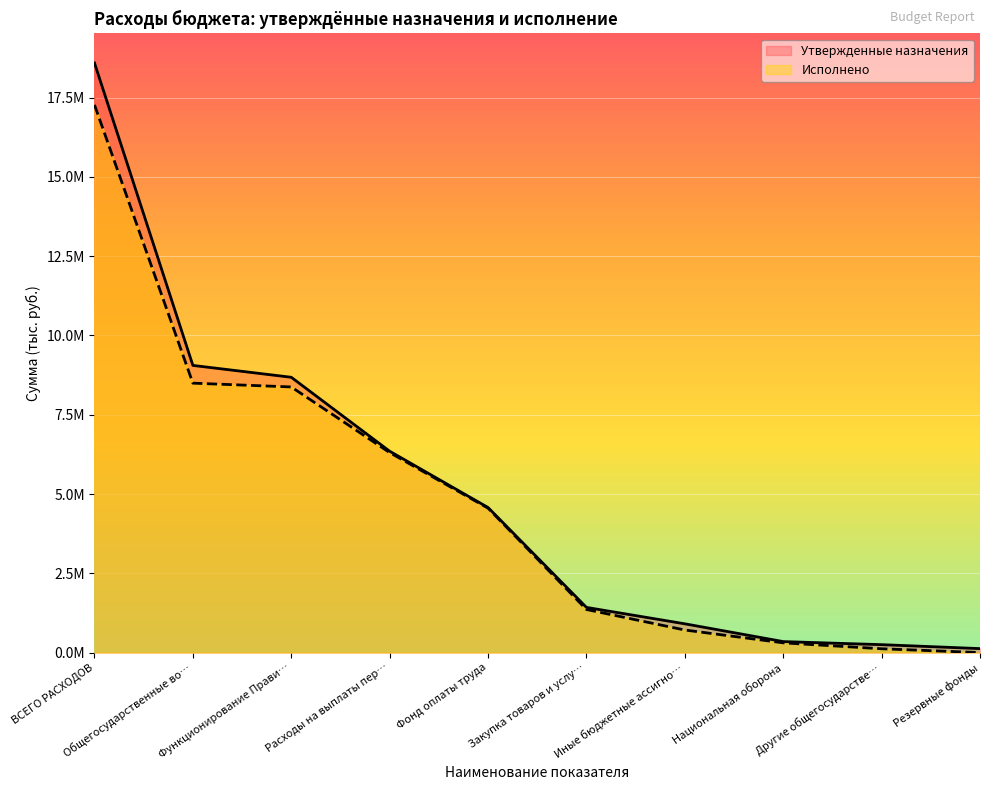

At which label does Утвержденные назначения first exceed 4574300?

ВСЕГО РАСХОДОВ